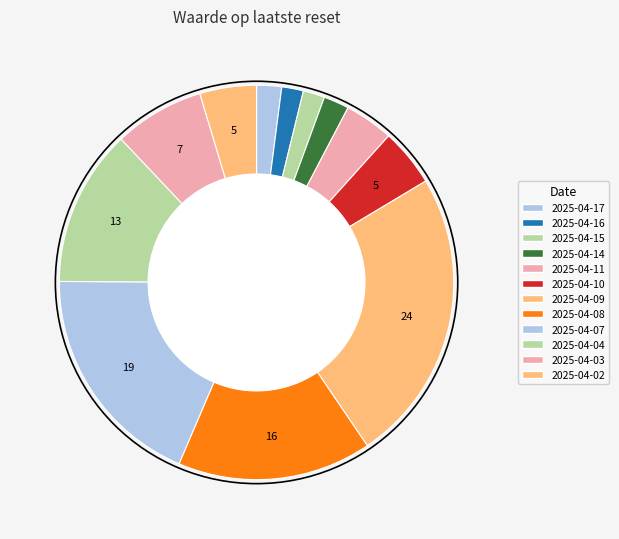

Combined, what portion of the pie is 2025-04-10 and 2025-04-03?

12.1%